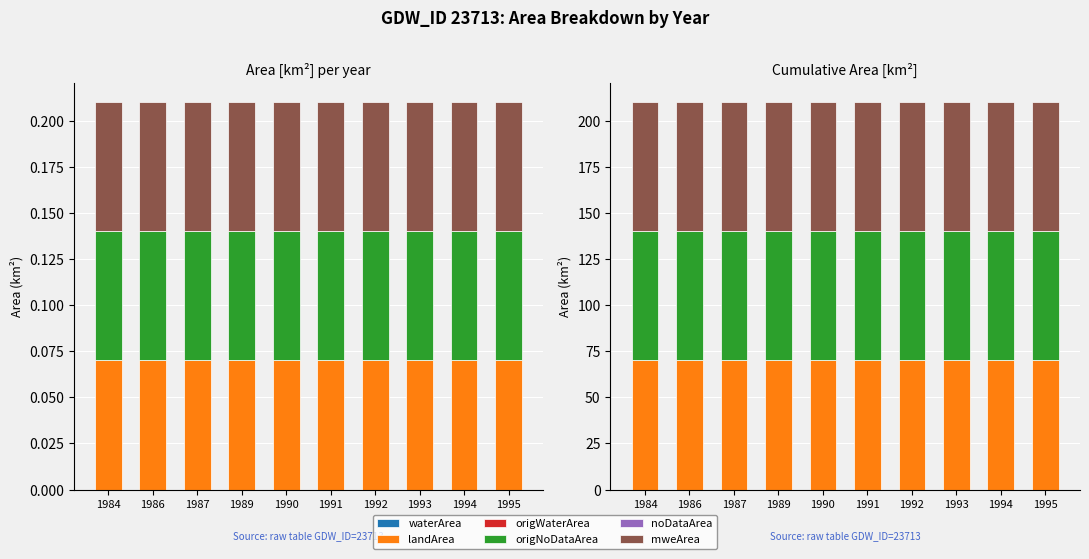

Reading left to right, transcribe all the data shown in this chart.

waterArea: 0	0	0	0	0	0	0	0	0	0
landArea: 70	70	70	70	70	70	70	70	70	70
origWaterArea: 0	0	0	0	0	0	0	0	0	0
origNoDataArea: 70	70	70	70	70	70	70	70	70	70
noDataArea: 0	0	0	0	0	0	0	0	0	0
mweArea: 70	70	70	70	70	70	70	70	70	70